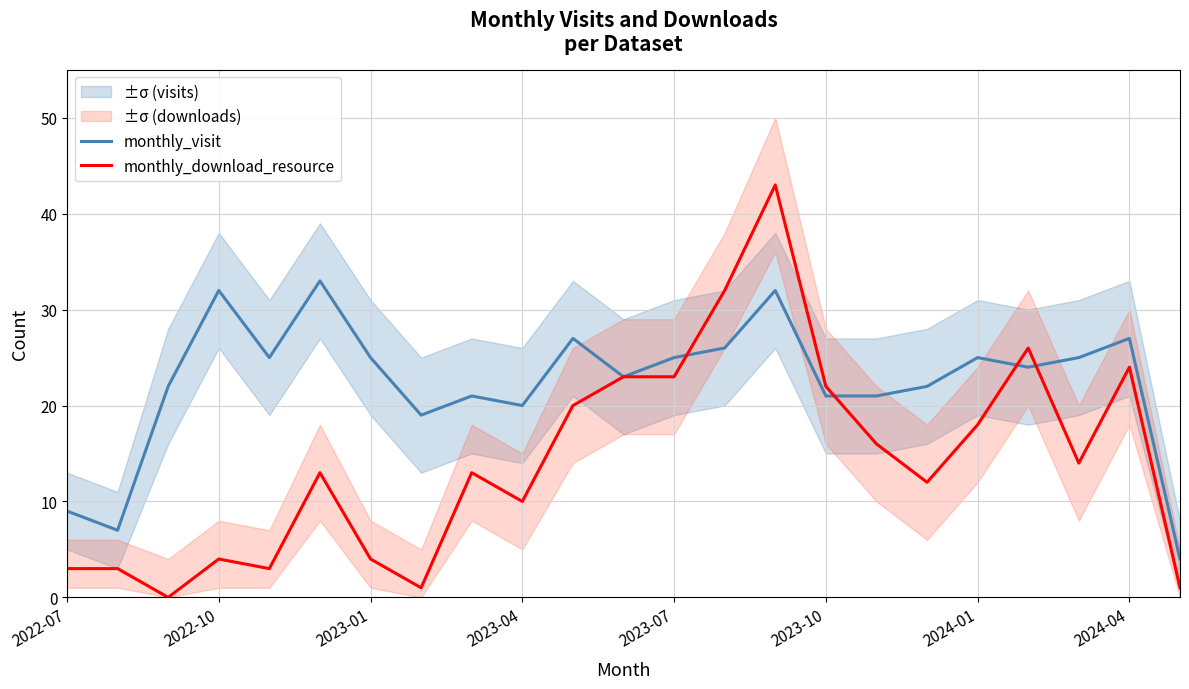

The monthly_download_resource series shows 1 at 2022-10. True or false?

False